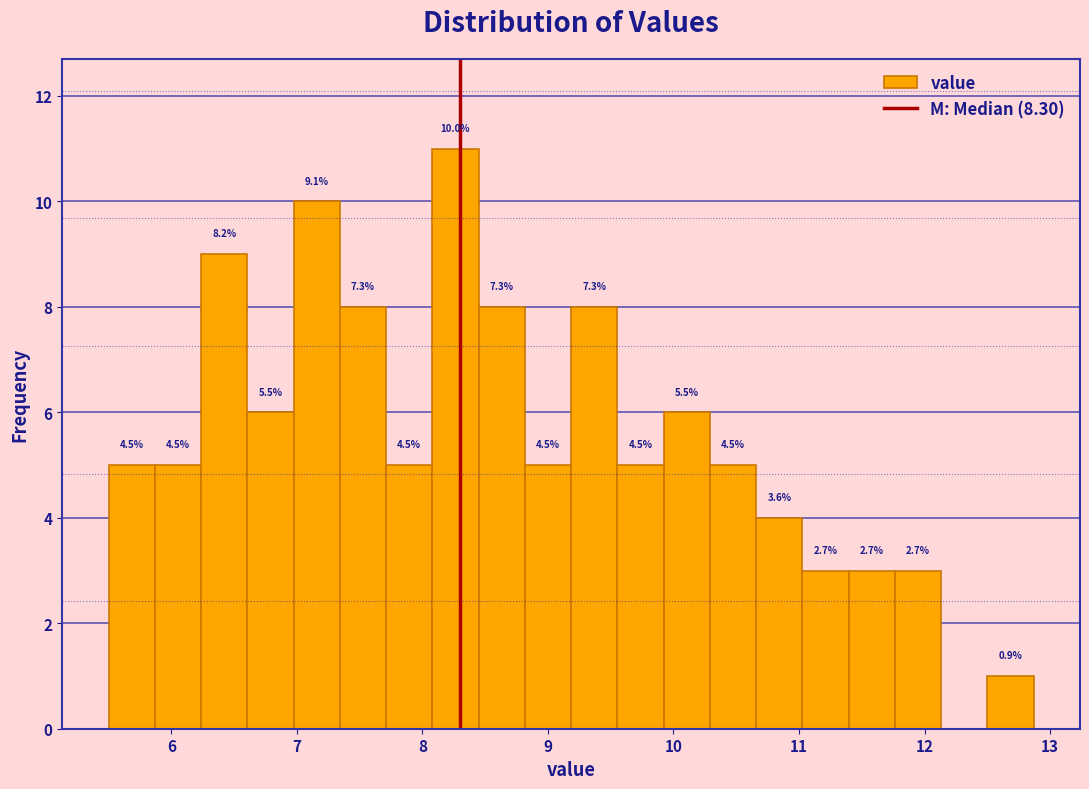

Around what value on the x-axis is the tallest bar? Give the approximate position of its centre, as read against the axis.

8.3